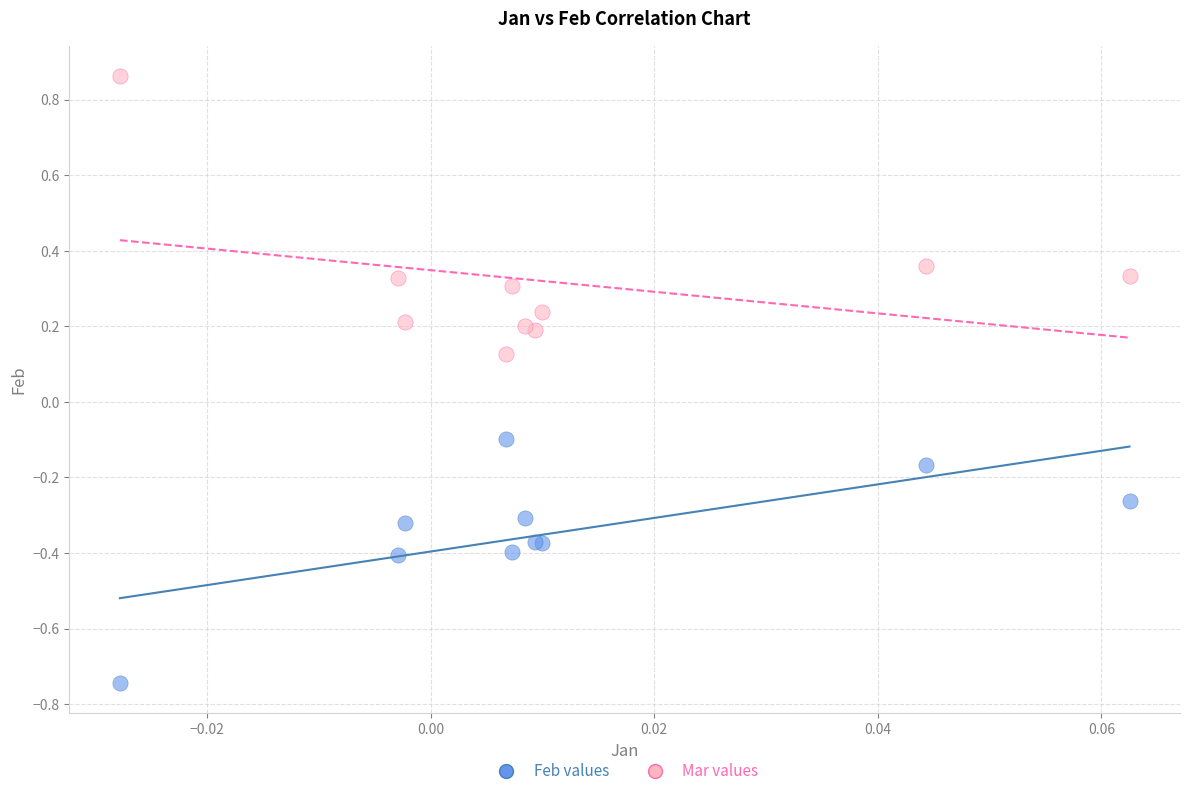

Which series reaches the minimum Y coordinate?

Feb values